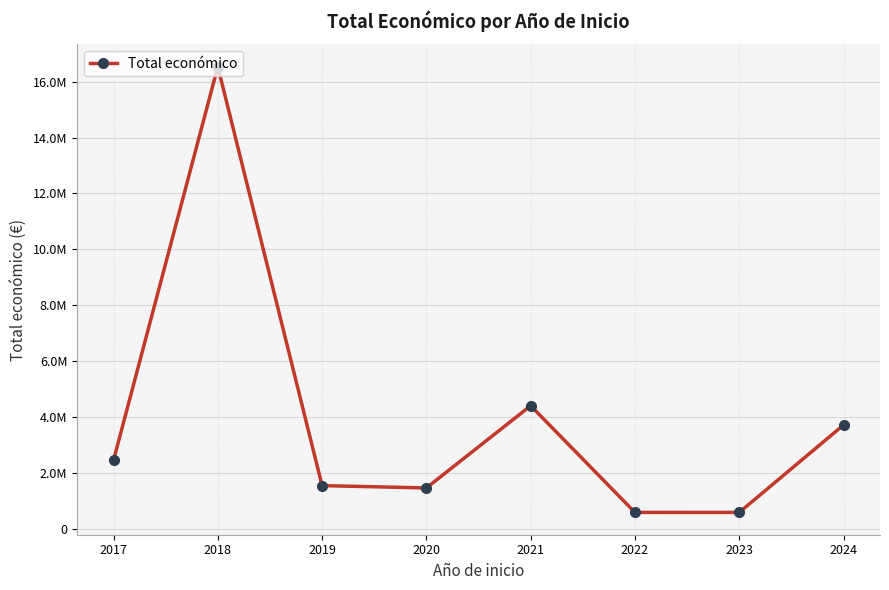

What is the difference between the maximum and minimum values?

15934963